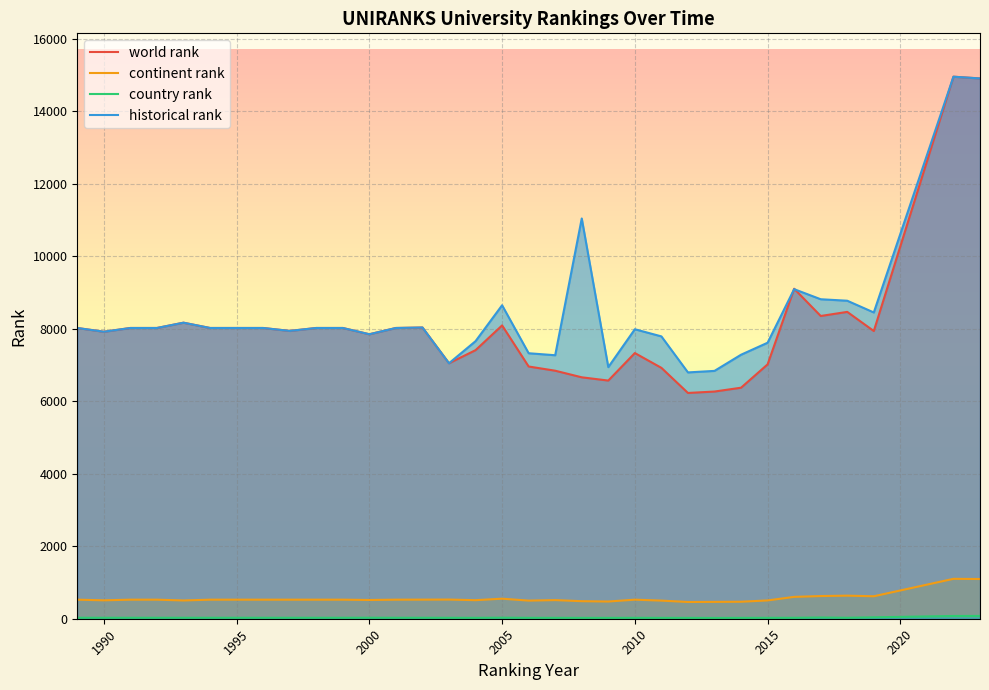

What is the maximum value shown in the chart?

14957